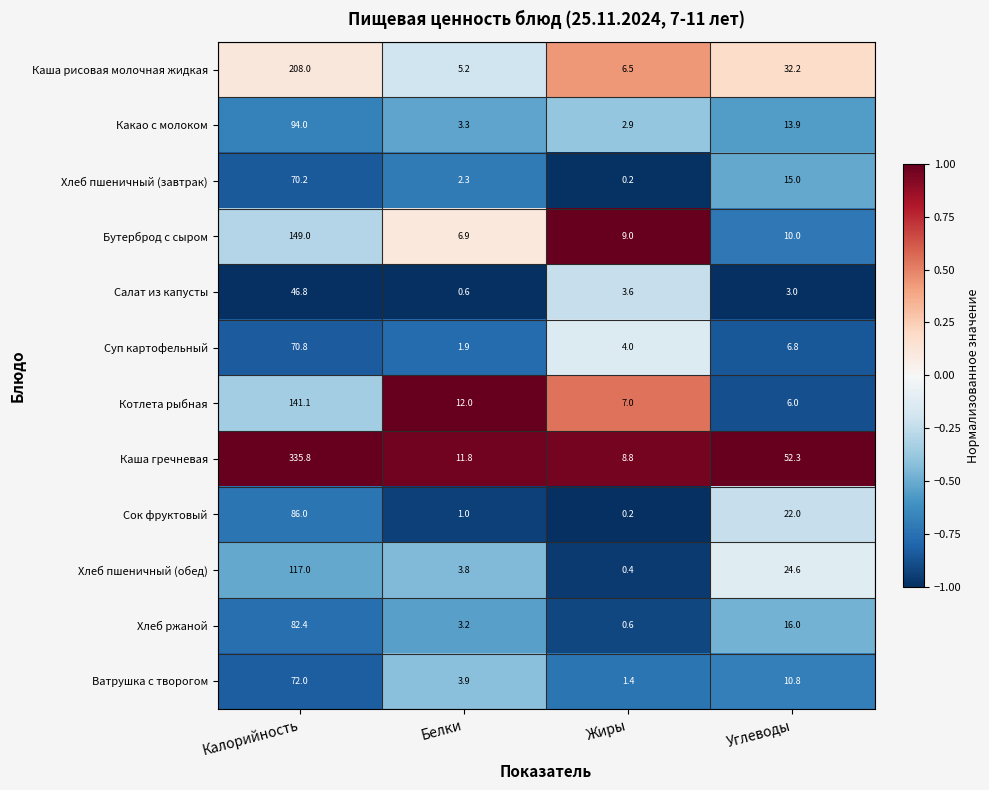

At which category is the sum across all series the highest?

Калорийность